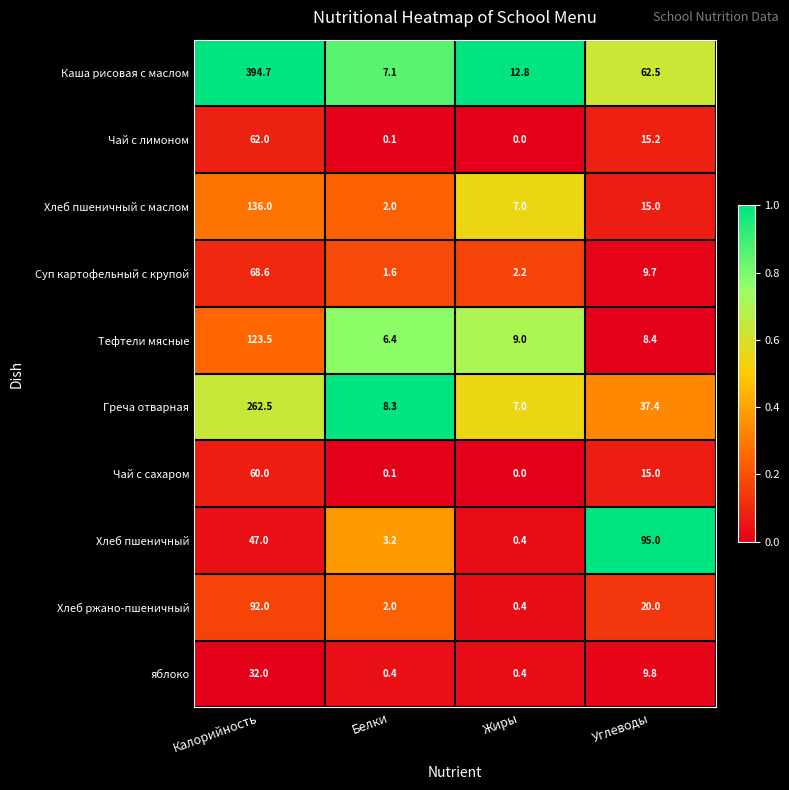

List the series in order of their peak value, lowest first.

яблоко, Чай с сахаром, Чай с лимоном, Суп картофельный с крупой, Хлеб ржано-пшеничный, Хлеб пшеничный, Тефтели мясные, Хлеб пшеничный с маслом, Греча отварная, Каша рисовая с маслом